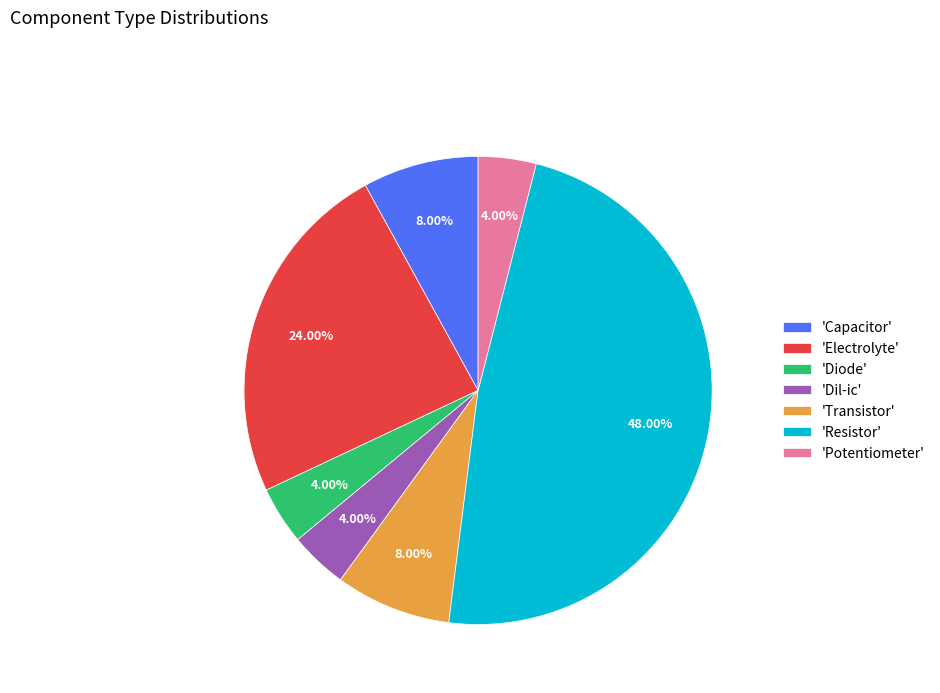

Does any single category account for the majority?

No